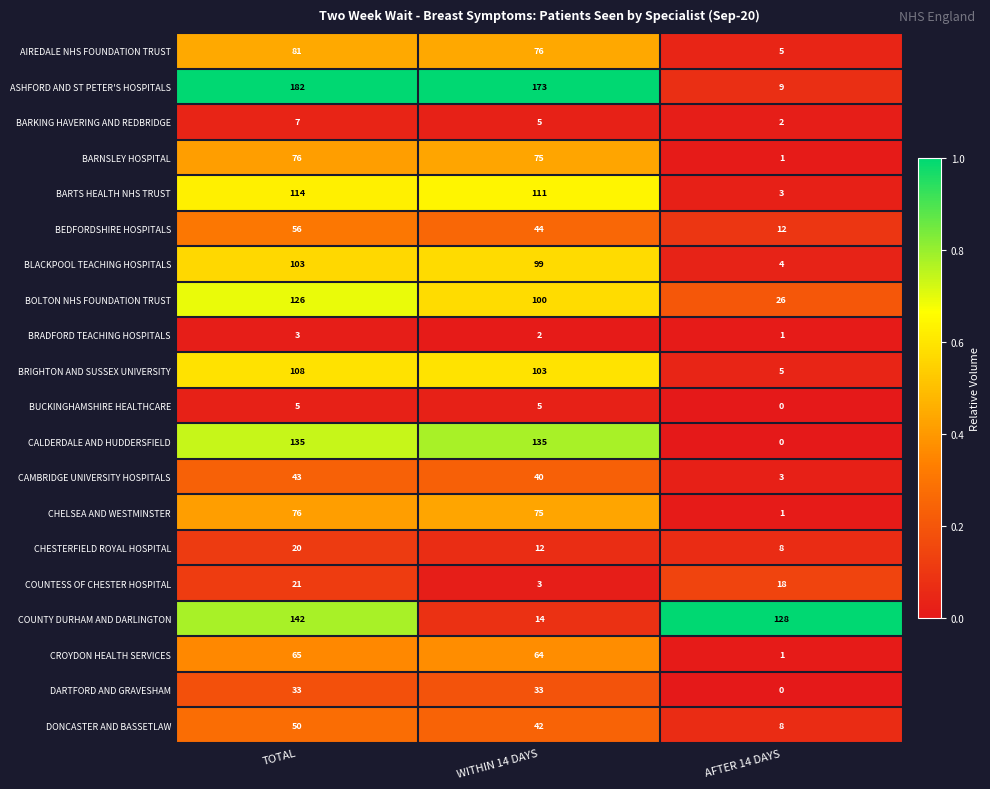

At how many categories does at least one series exceed 0?

3